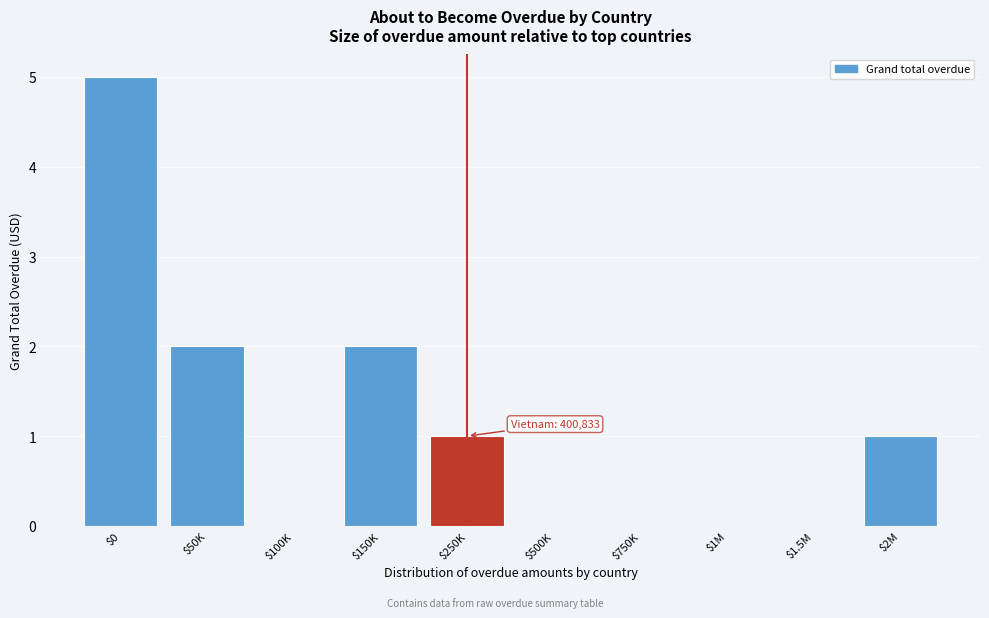

What is the maximum value shown in the chart?

5